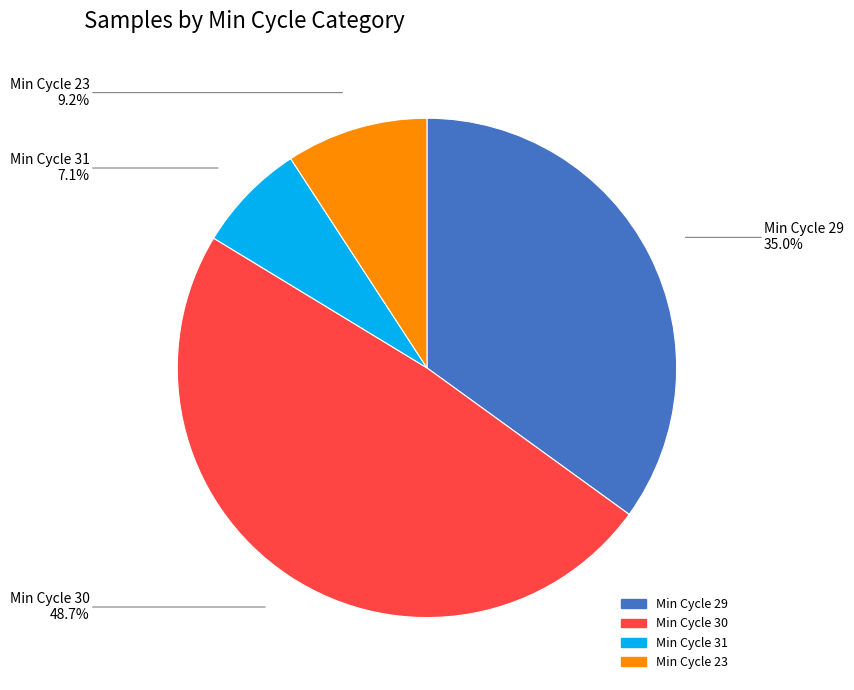

Is there any slice that represents more than half of the pie?

No